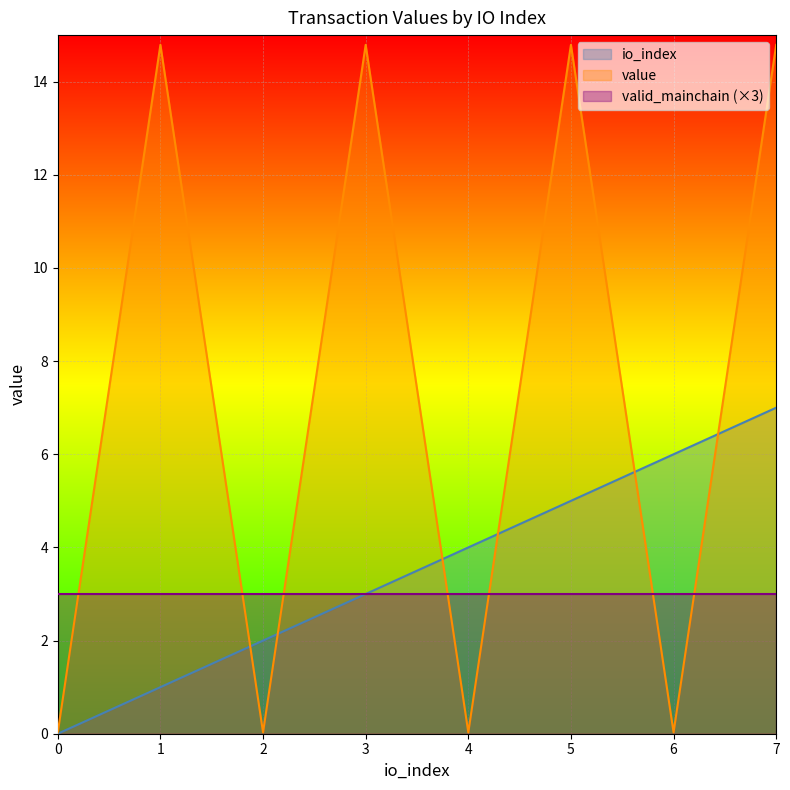

List the series in order of their peak value, lowest first.

valid_mainchain (×3), io_index, value